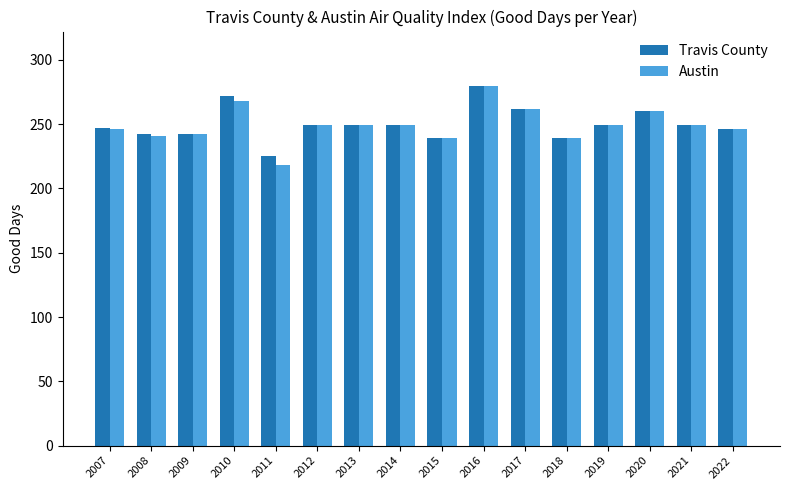

Which series has the largest range (max minus min)?

Austin